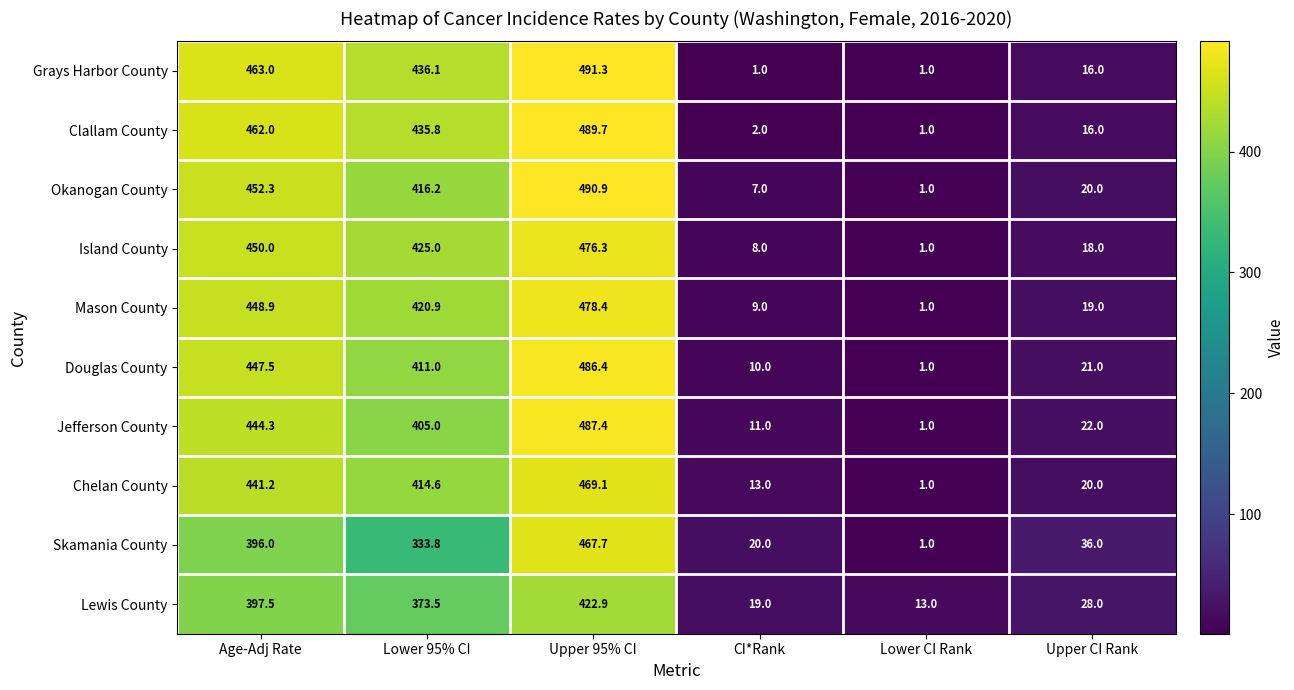

At which category is the sum across all series the highest?

Upper 95% CI